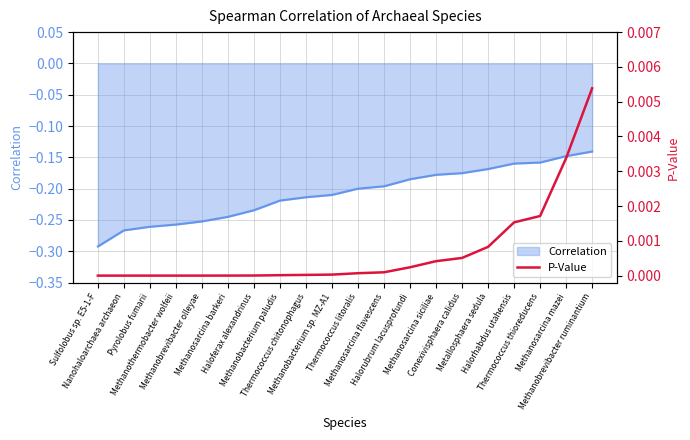

True or false: the data shows 0.0 at Haloferax alexandrinus.

True